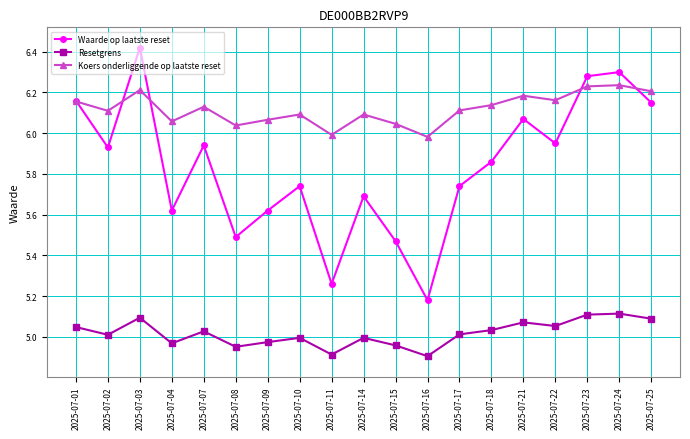

The Koers onderliggende op laatste reset series shows 4.0 at 2025-07-04. True or false?

False